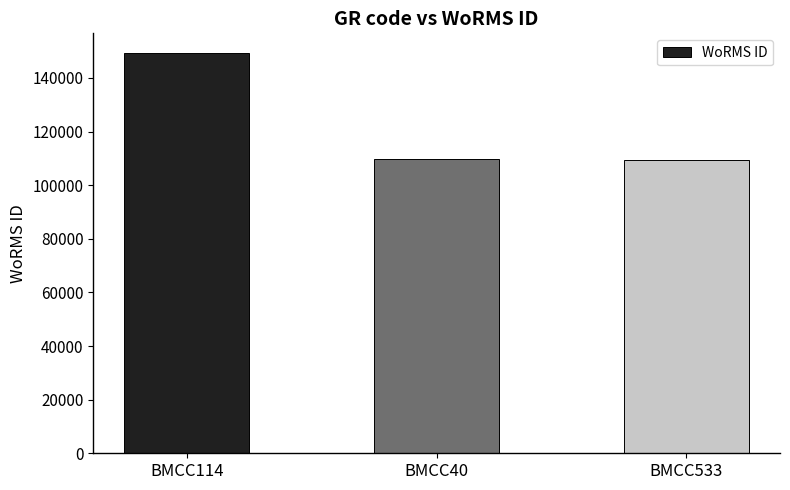

Does the chart contain stacked bars?

No